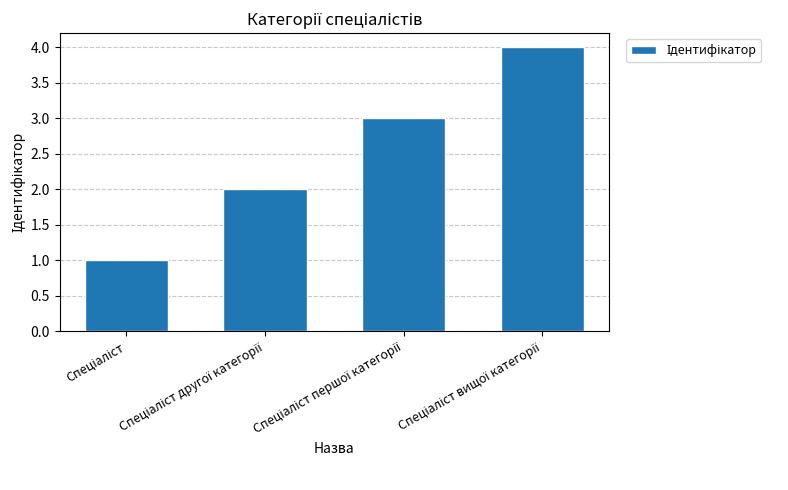

Reading left to right, transcribe all the data shown in this chart.

1	2	3	4